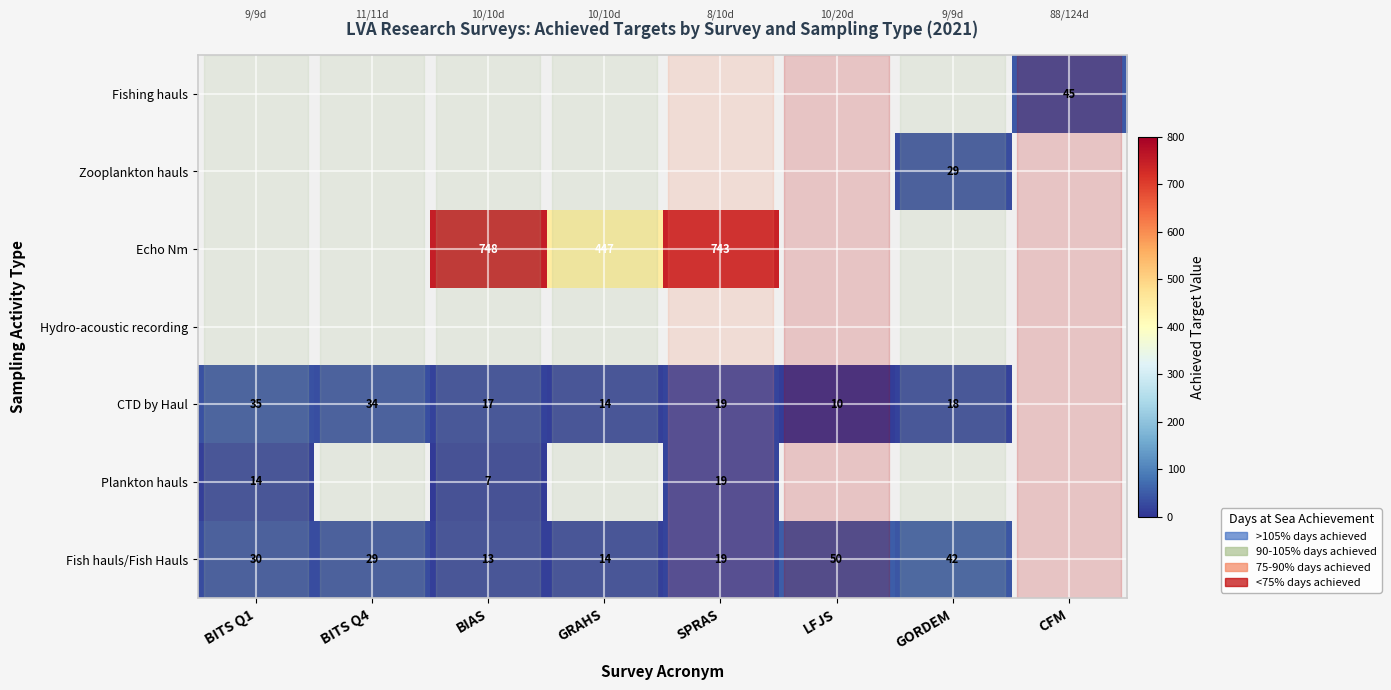

The Echo Nm series shows 447 at GRAHS. True or false?

True